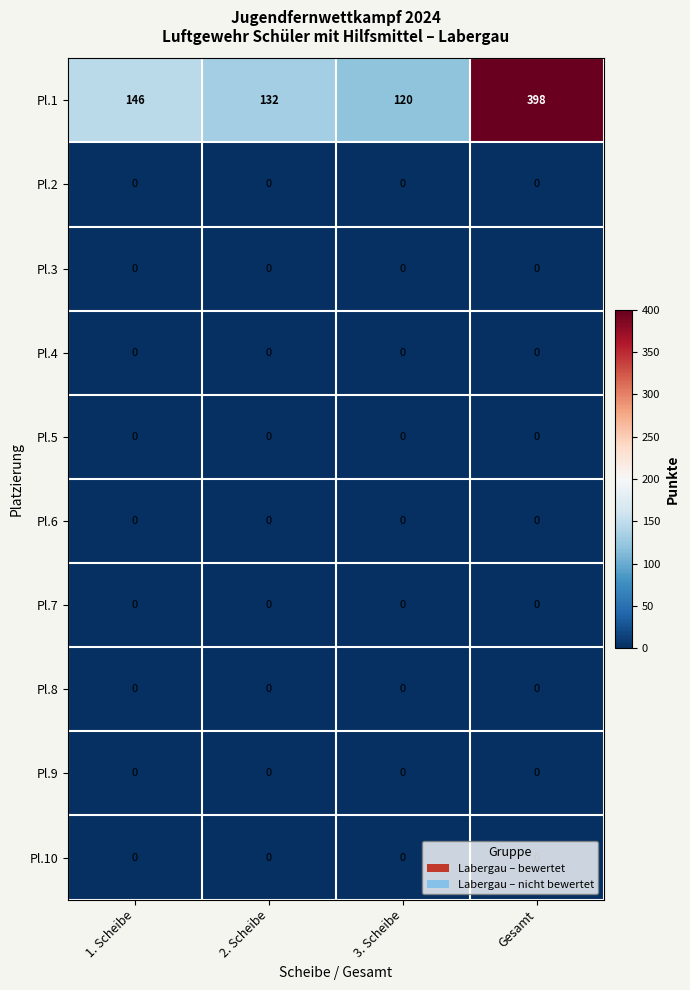

Which series changed the most between 1. Scheibe and 2. Scheibe?

Pl.1